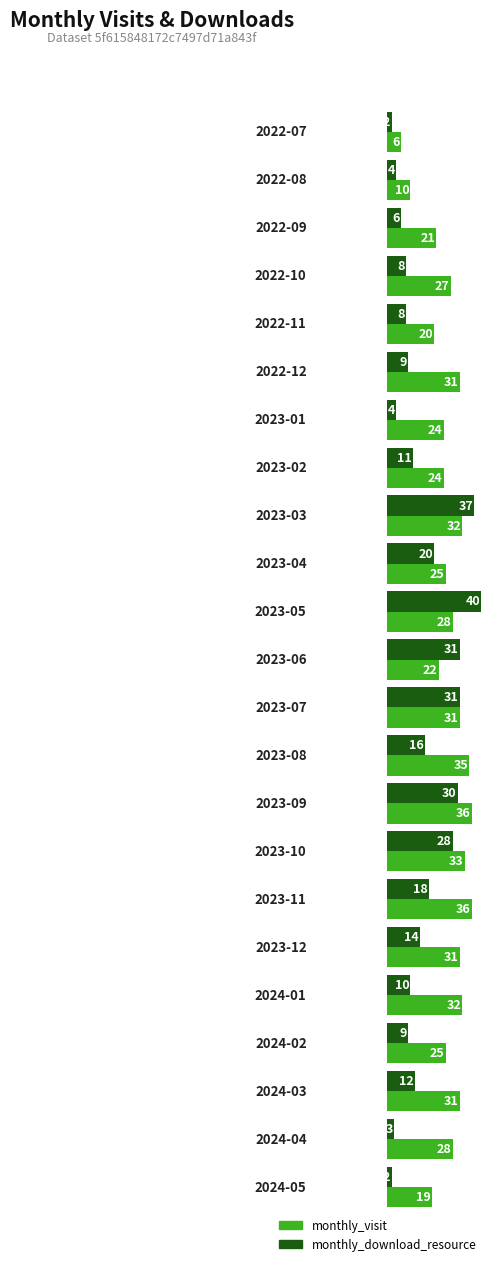

Rank the series by their average value, from lowest to highest.

monthly_download_resource, monthly_visit